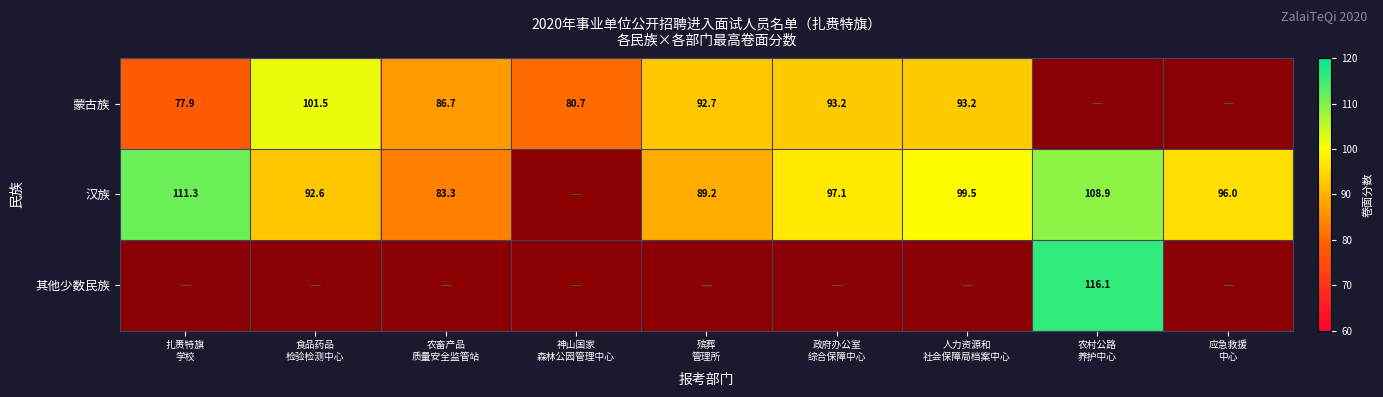

True or false: 其他少数民族 has a value of 153.1 at 农村公路 养护中心.

False